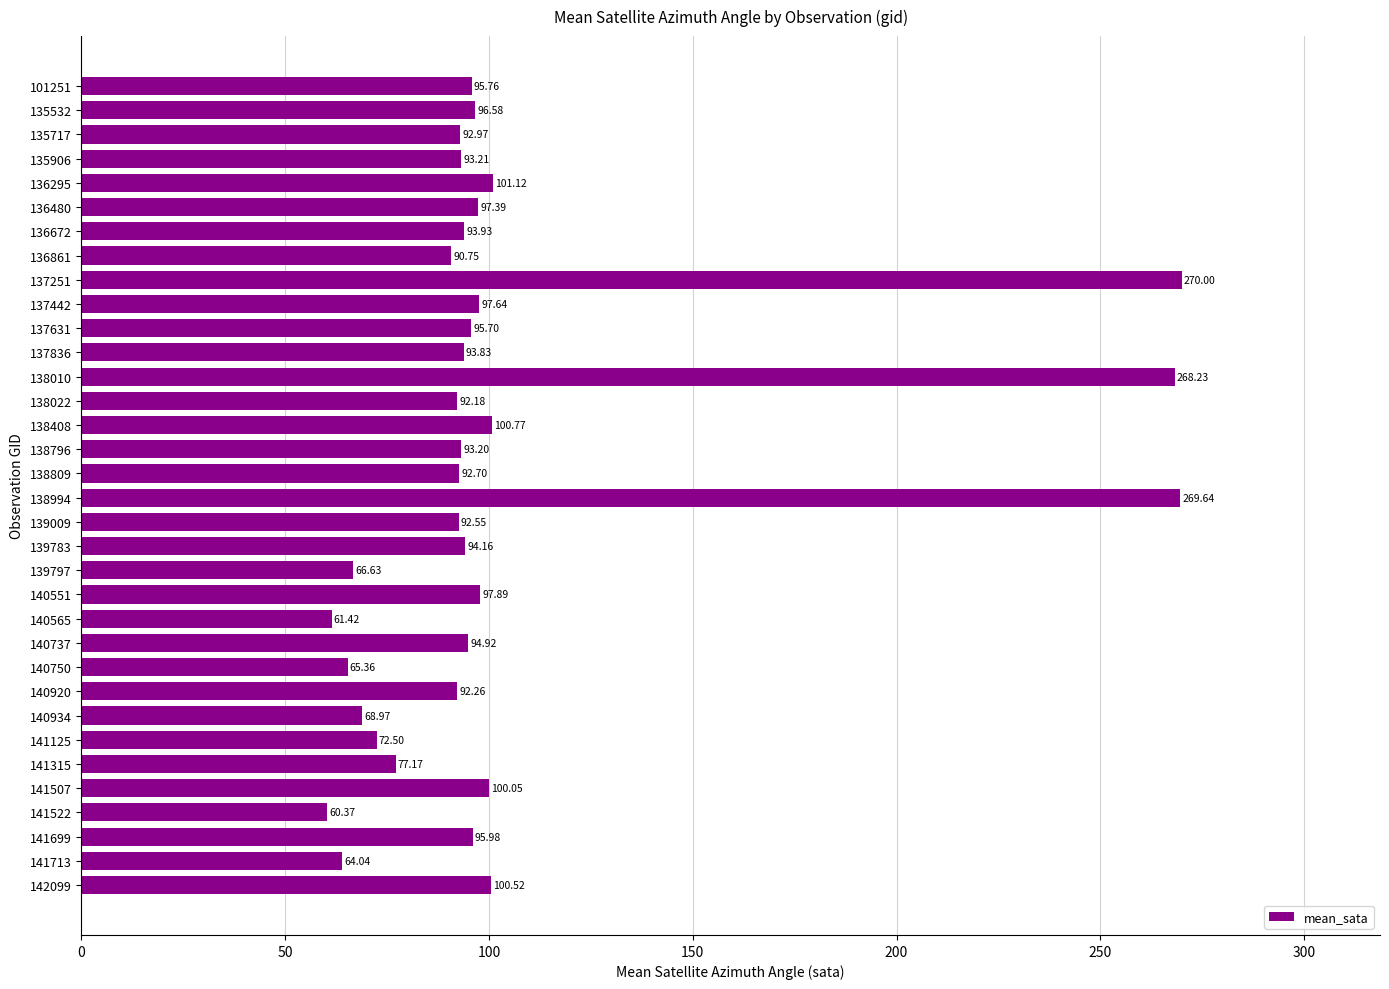

Which has a higher value, 142099 or 136480?

142099